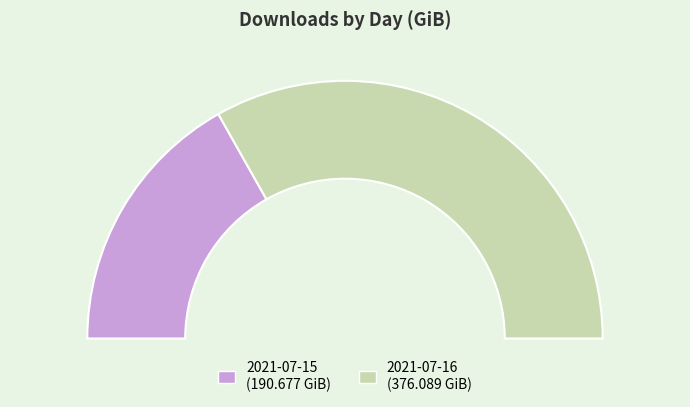

To the nearest percent, what is the difference between the 2021-07-16 and 2021-07-15 slice percentages?

33%